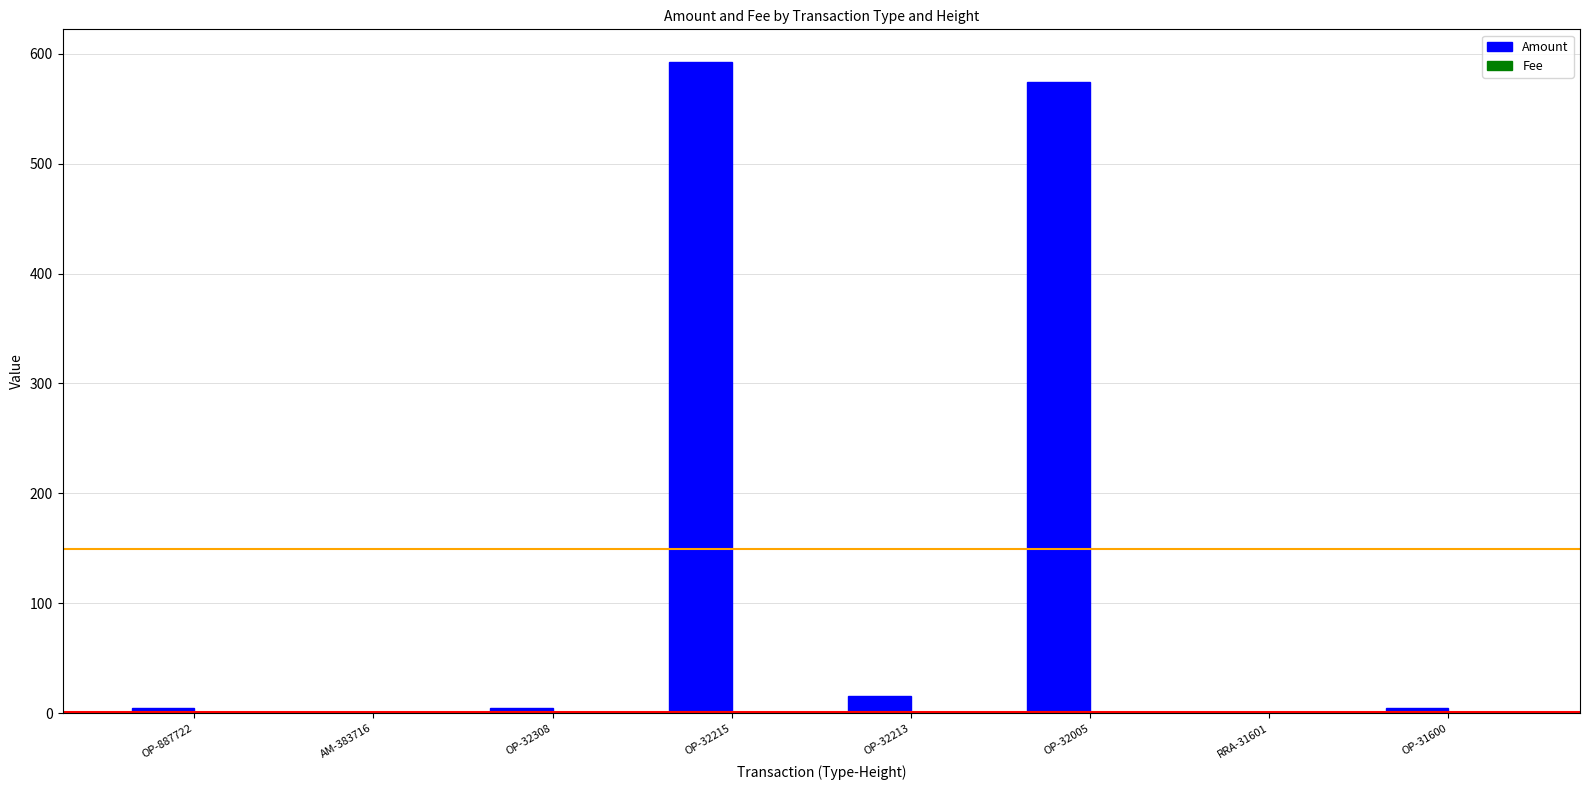

The Amount series shows 592.6 at OP-32215. True or false?

True